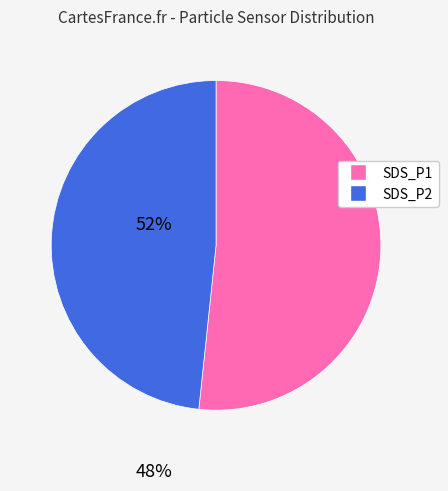

What is the smallest slice in the pie chart?

SDS_P2